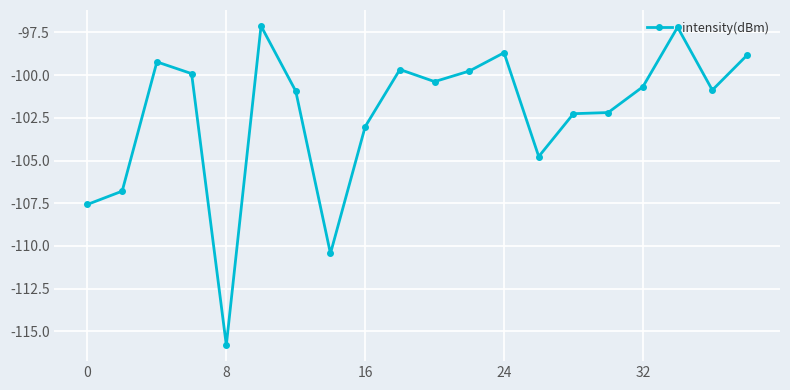

What is the greatest value displayed?

-97.1